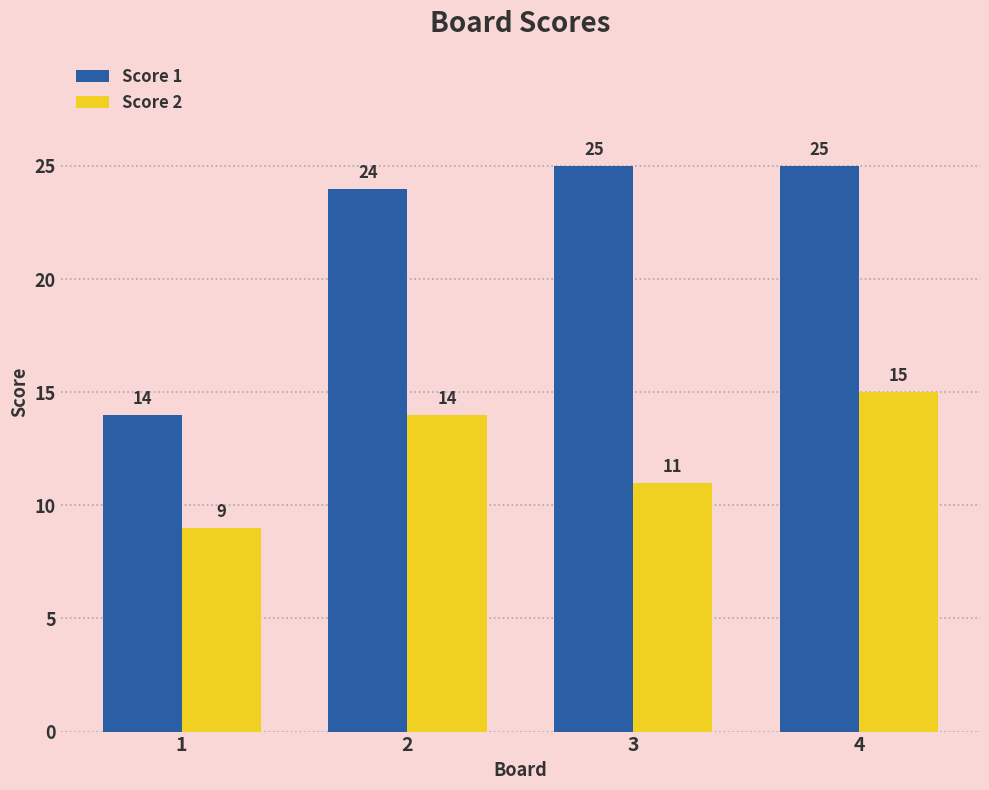

How many data points does each series have?

4